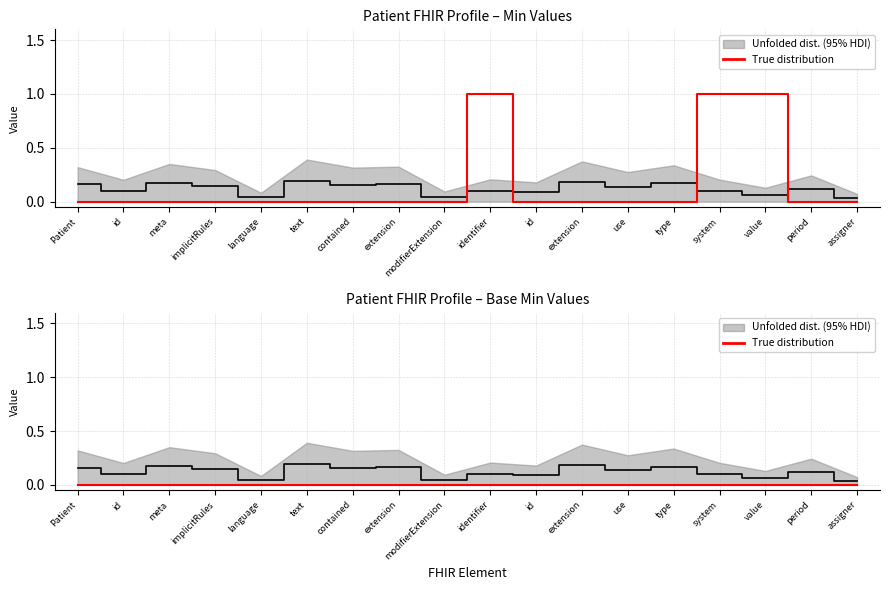

The chart shows a value of 0 at assigner. True or false?

False